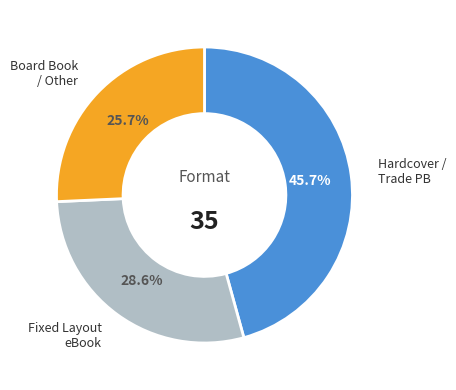

To the nearest percent, what is the difference between the largest and smallest slice percentages?

20%